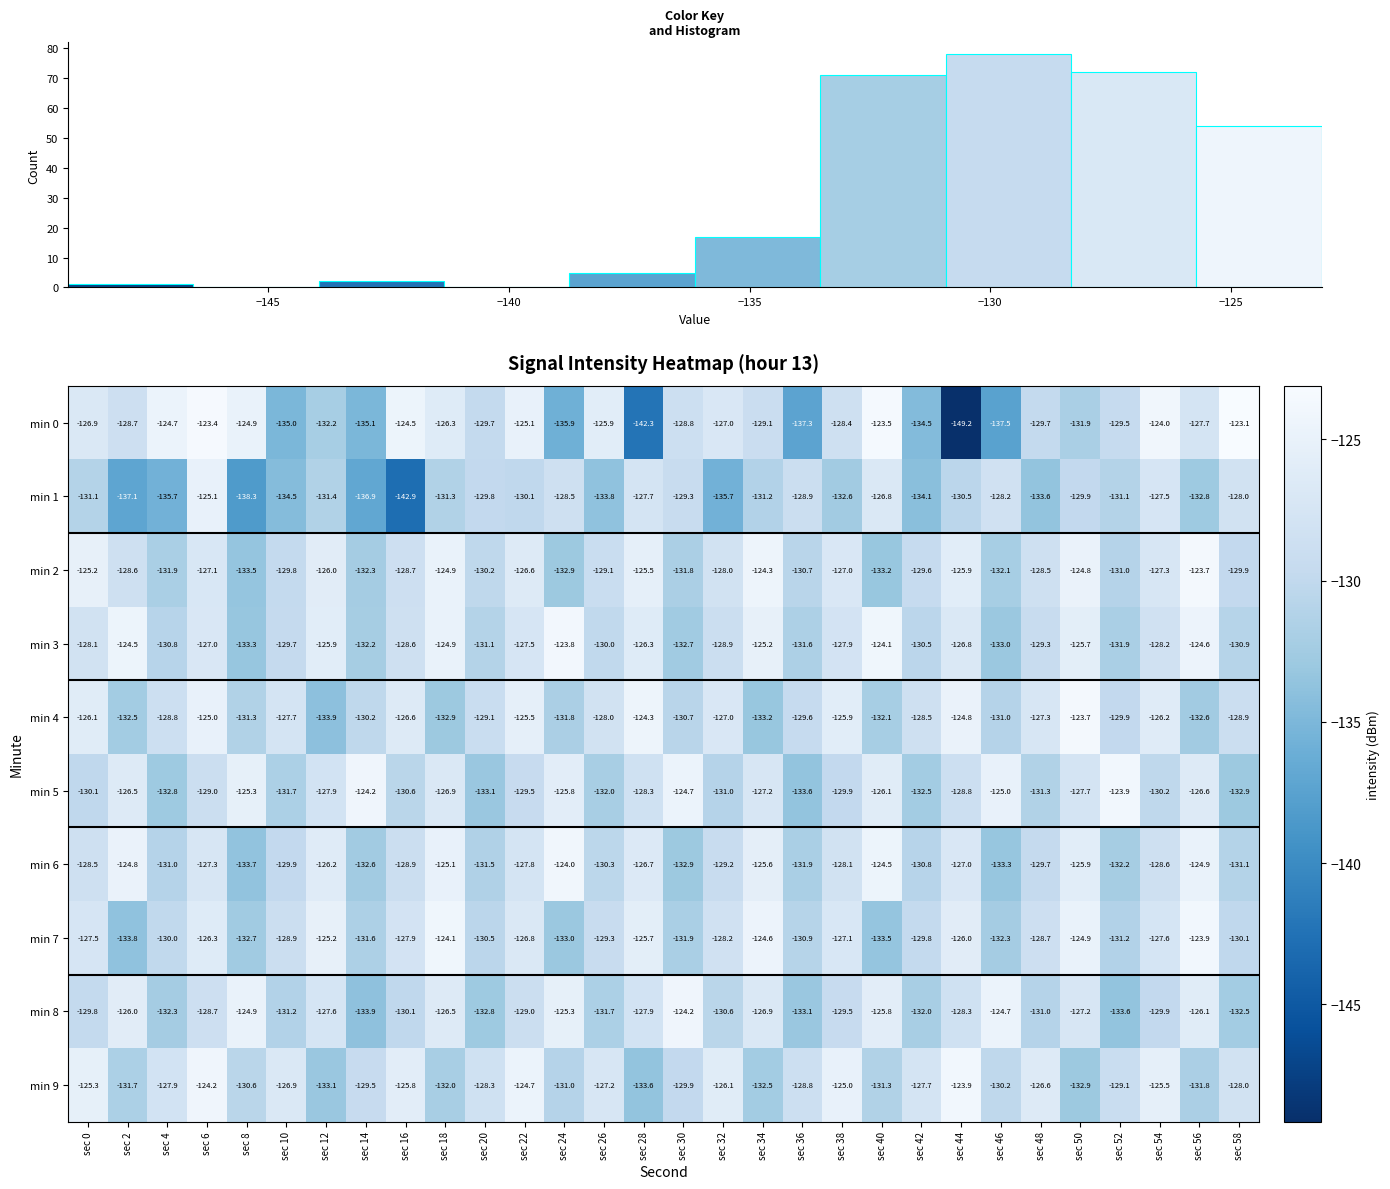

Between 15 and 7, which is larger?

15